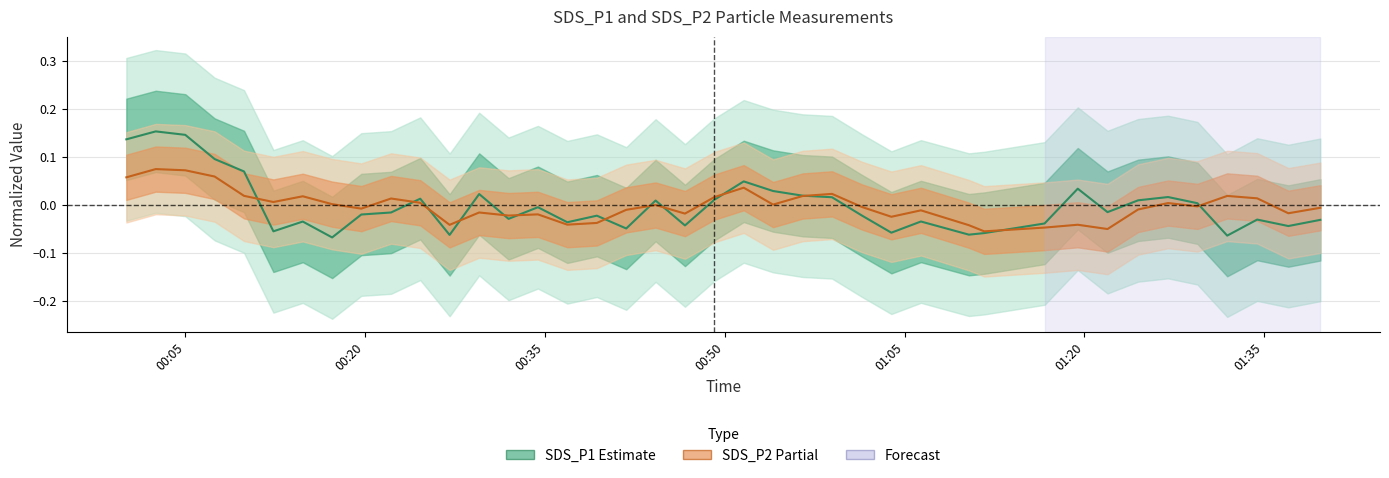

In SDS_P2, how many points are higher than both neighbors (excluding endpoints)?

12